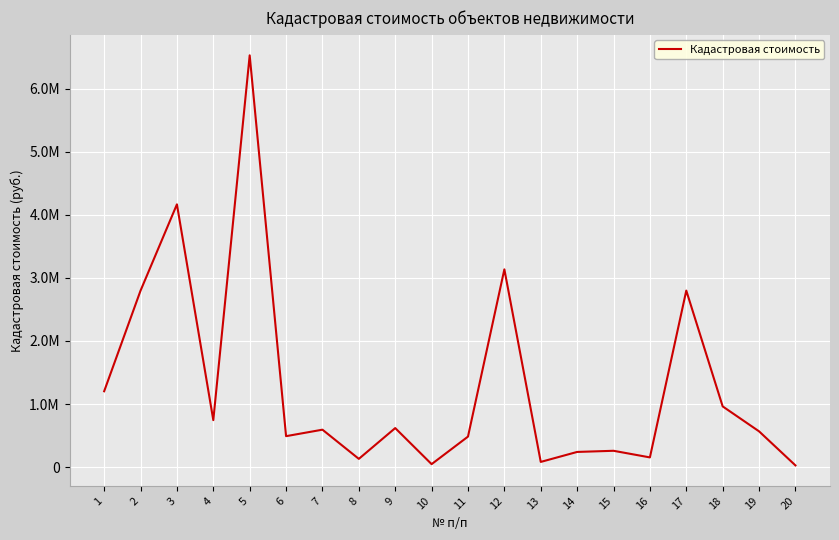

The chart shows a value of 2797557.0 at 2. True or false?

True